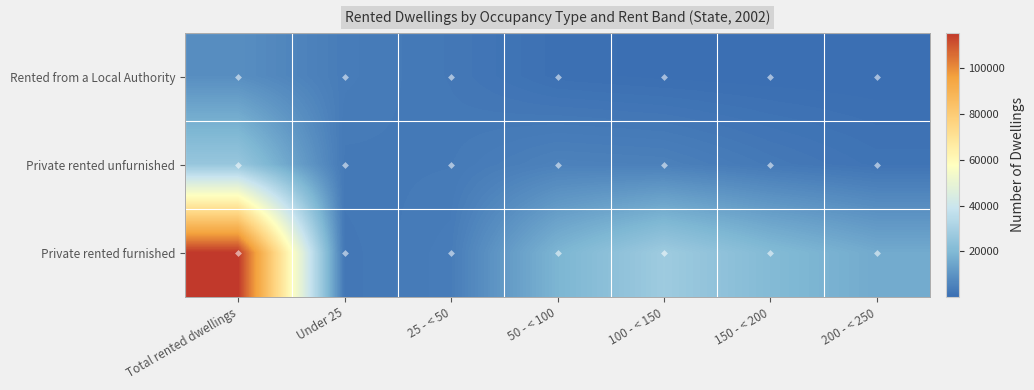

Reading left to right, transcribe all the data shown in this chart.

Rented from a Local Authority: Total rented dwellings=8480	Under 25=3801	25 - < 50=2675	50 - < 100=717	100 - < 150=305	150 - < 200=131	200 - < 250=33
Private rented unfurnished: Total rented dwellings=25883	Under 25=3027	25 - < 50=3158	50 - < 100=5257	100 - < 150=4915	150 - < 200=3038	200 - < 250=1653
Private rented furnished: Total rented dwellings=115576	Under 25=2485	25 - < 50=3935	50 - < 100=18817	100 - < 150=27665	150 - < 200=20782	200 - < 250=15919